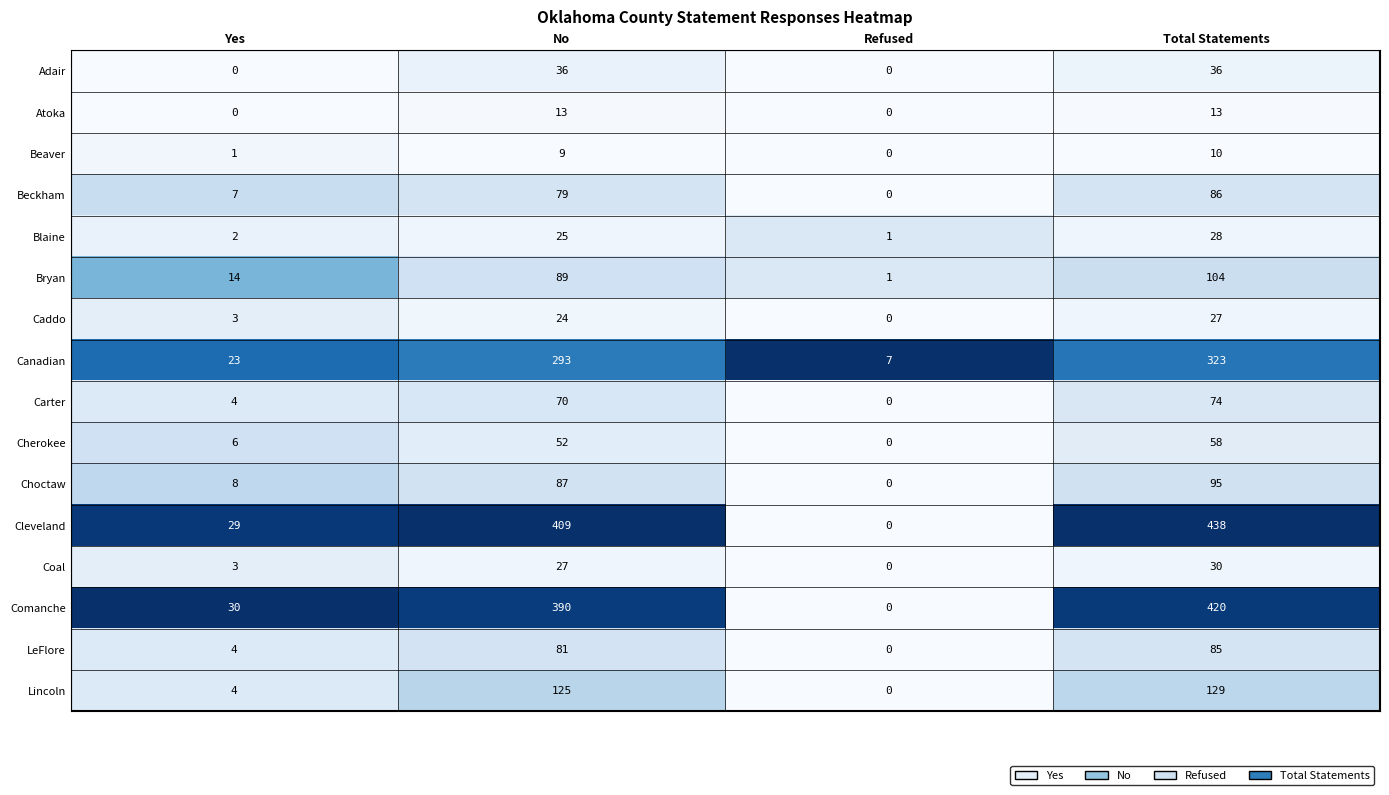

Count the Atoka values in the range 0 to 13.

4